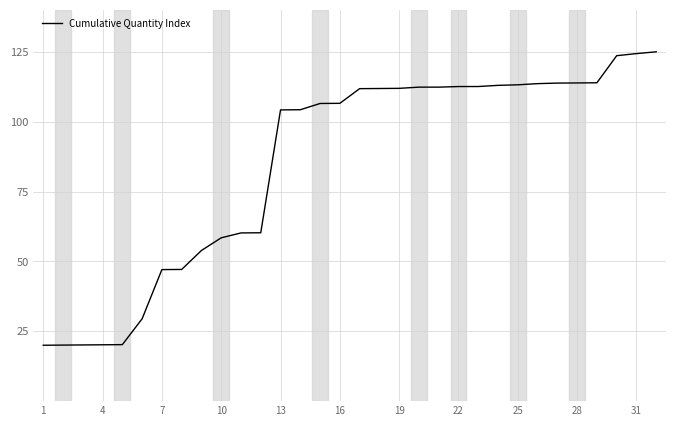

What is the difference between the maximum and minimum values?

105.0